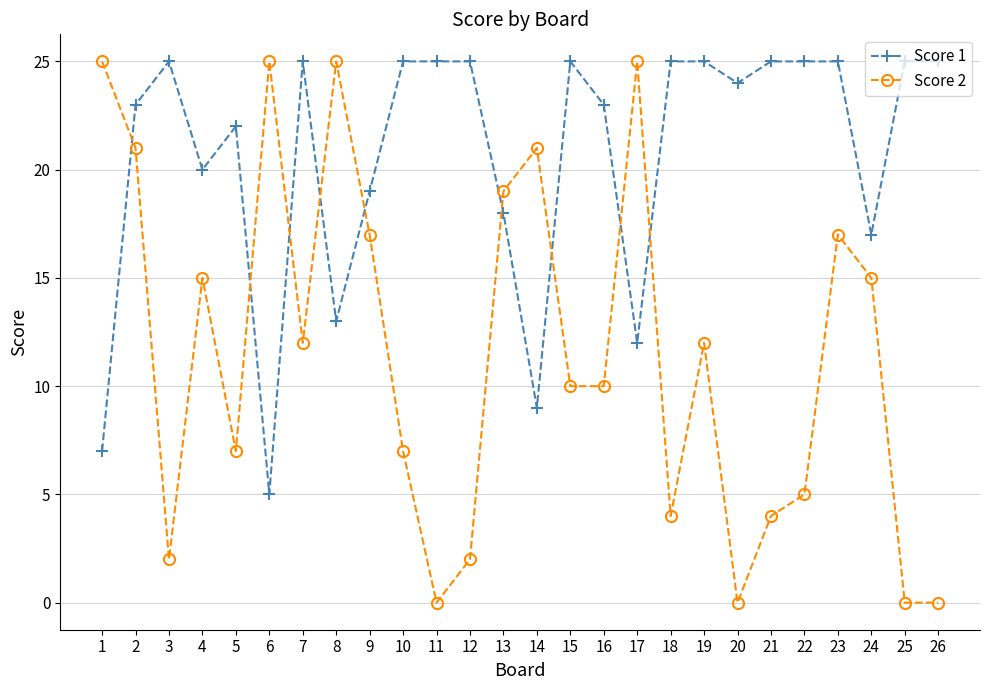

What is the sum of the Score 1 values at 7 and 25?

50